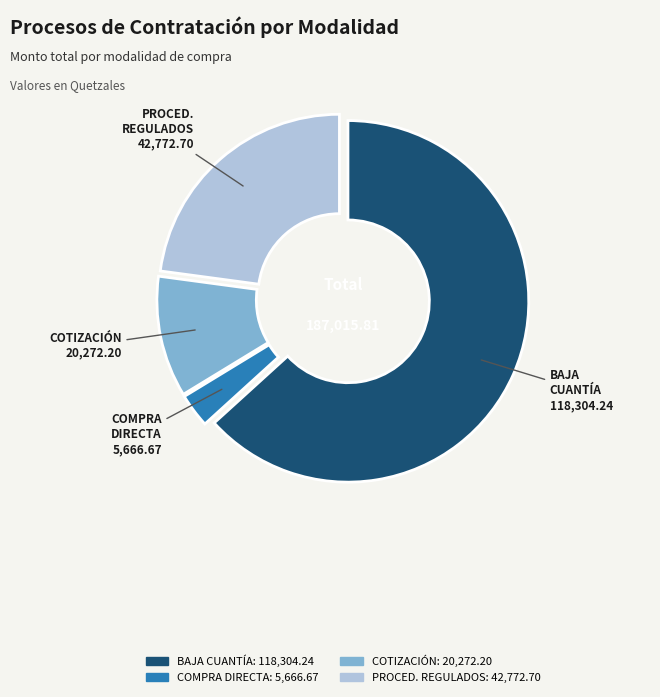

Is it true that COTIZACIÓN is 1% of the pie?

False